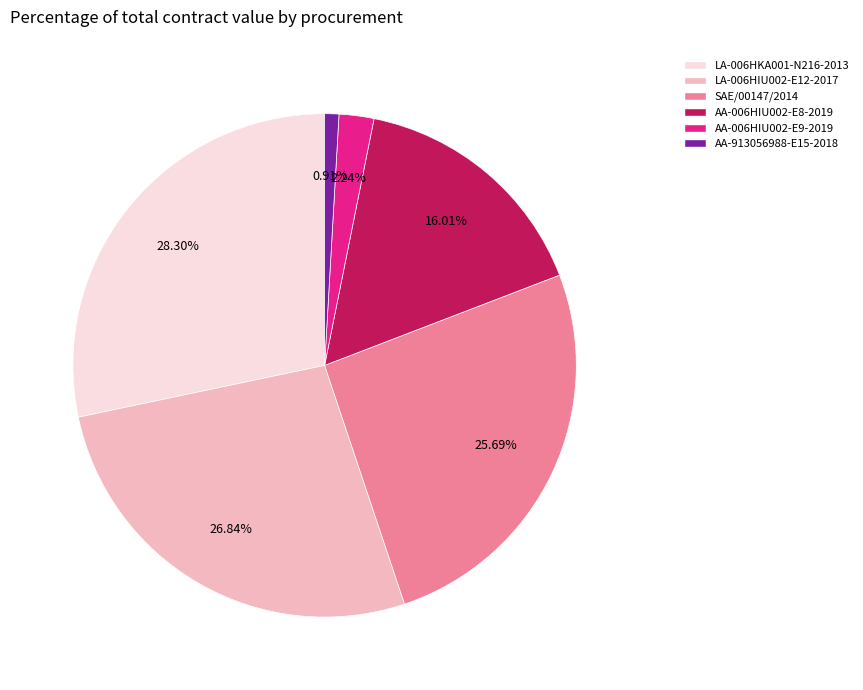

To the nearest percent, what portion does SAE/00147/2014 represent?

26%